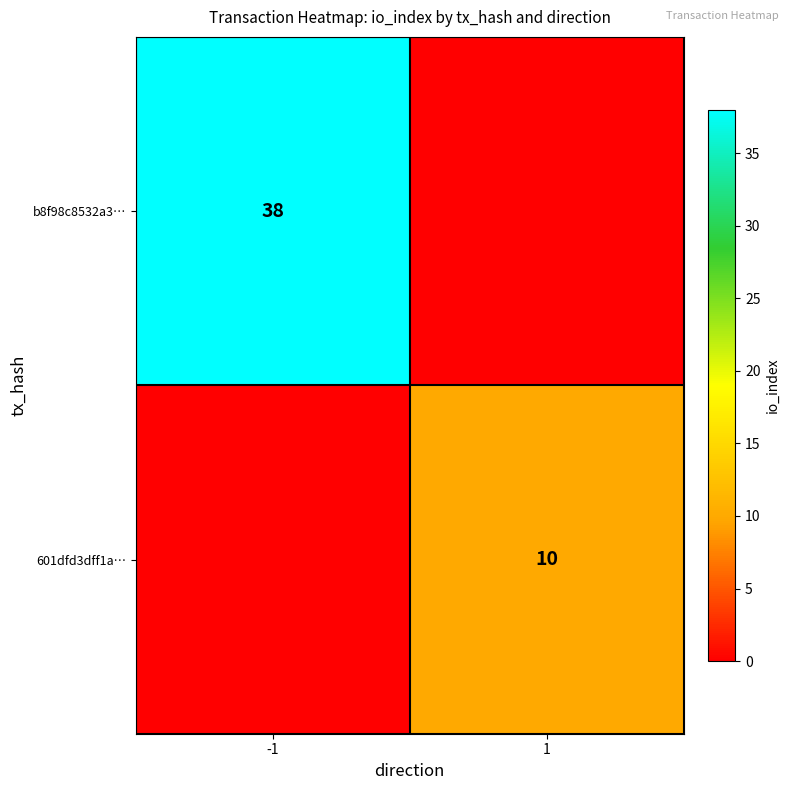

True or false: 601dfd3dff1a… has a value of 14 at 1.

False